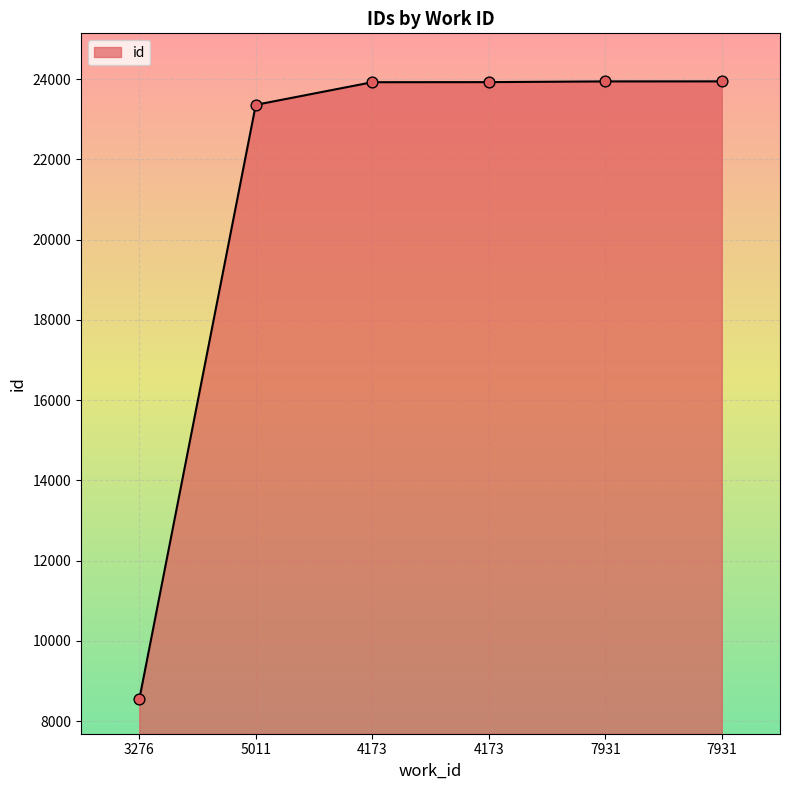

Approximately how many times larger is the value at 3276 compared to 5011?

0.4